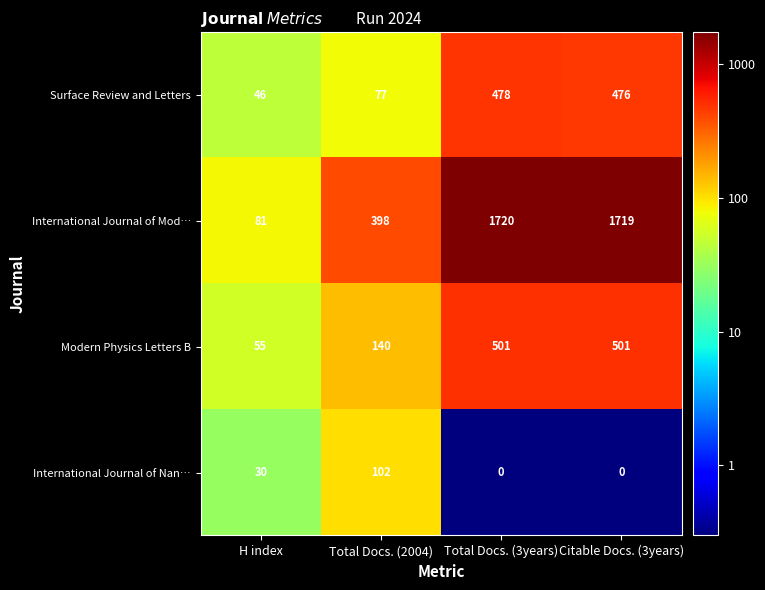

Which category has the lowest value in the International Journal of Mod… series?

H index